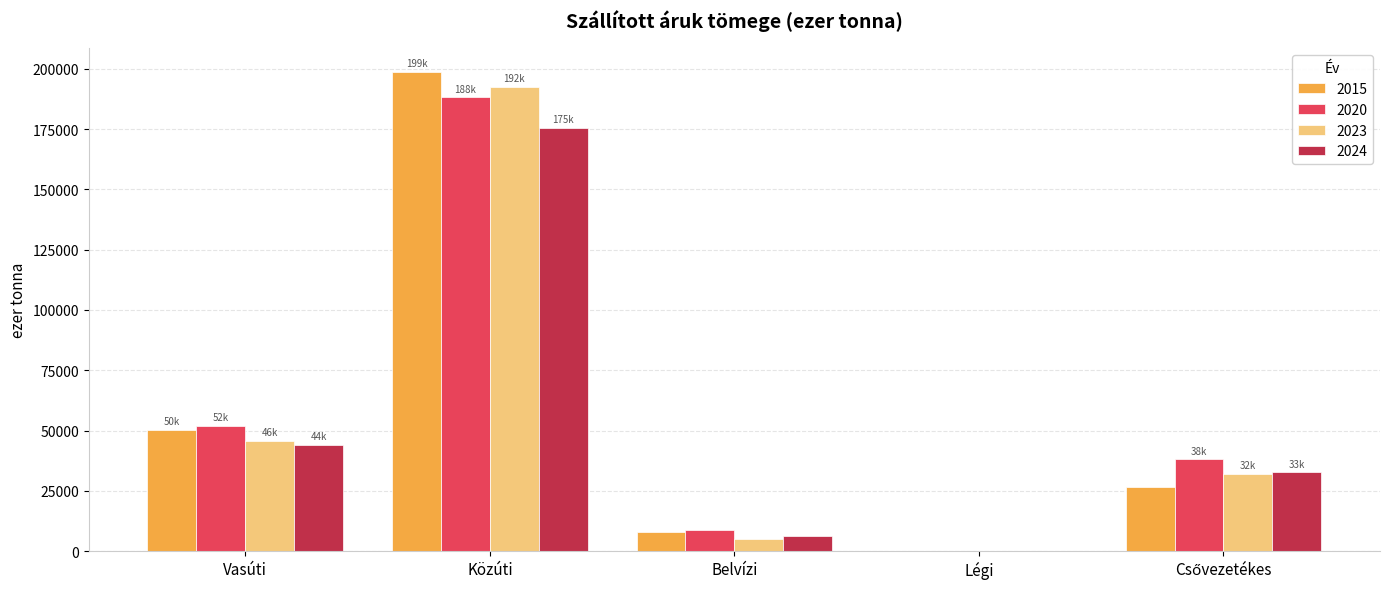

True or false: 2024 has a value of 285172.1 at Közúti.

False